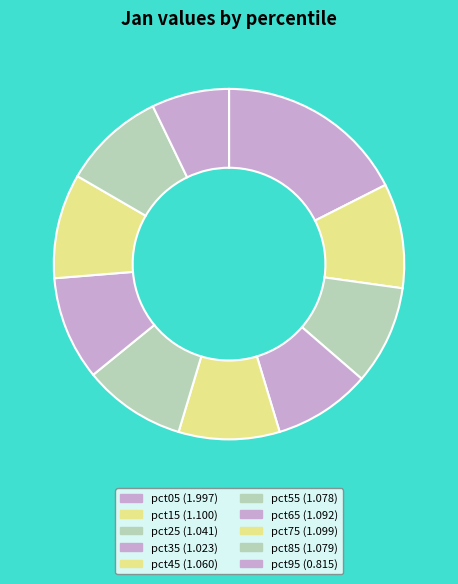

True or false: pct75 accounts for 4% of the total.

False